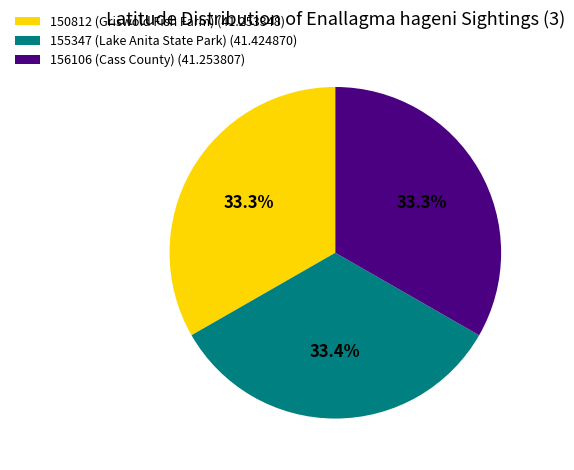

To the nearest percent, what percentage of the pie is 156106 (Cass County)?

33%